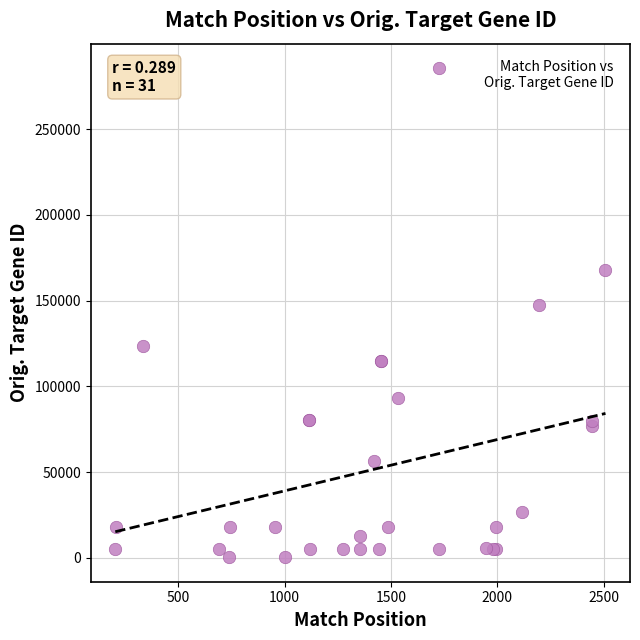

What Y value in the scatter plot is closest to 142966?

147658